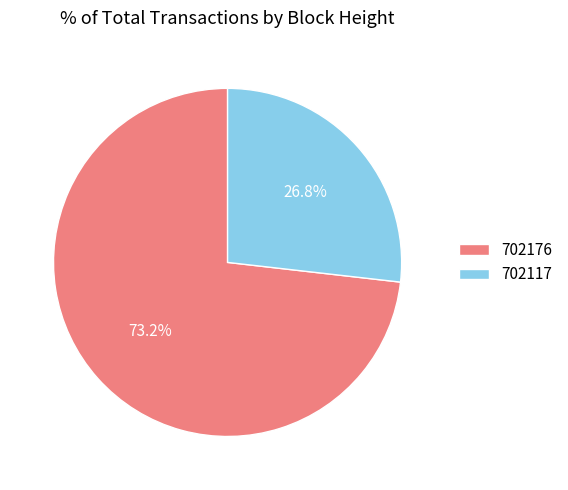

What percentage is NOT represented by 702117?

73.2%